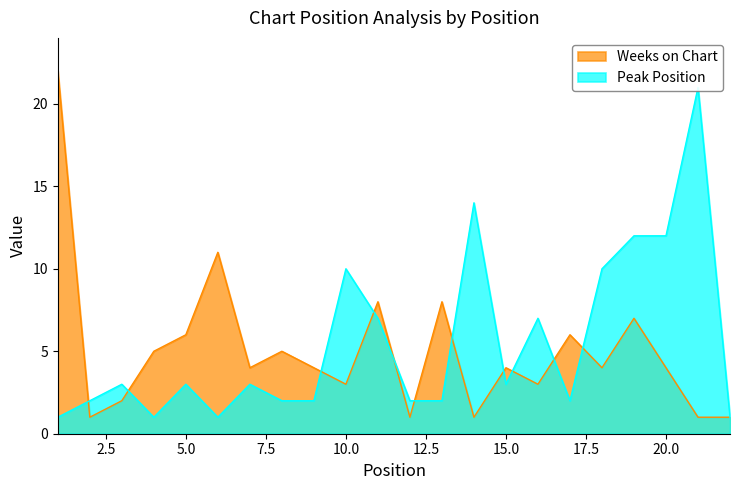

What is the sum of the Peak Position values at 1 and 16?

8